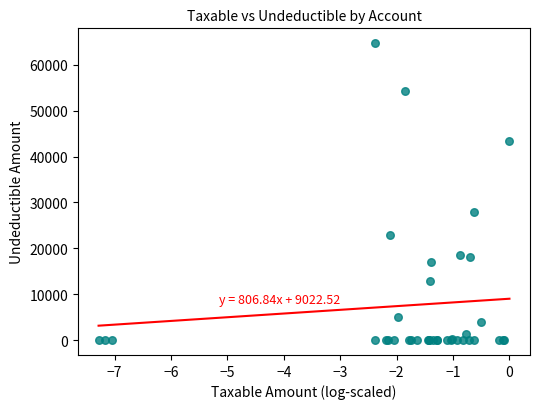

What Y value in the scatter plot is closest to 32357?

28000